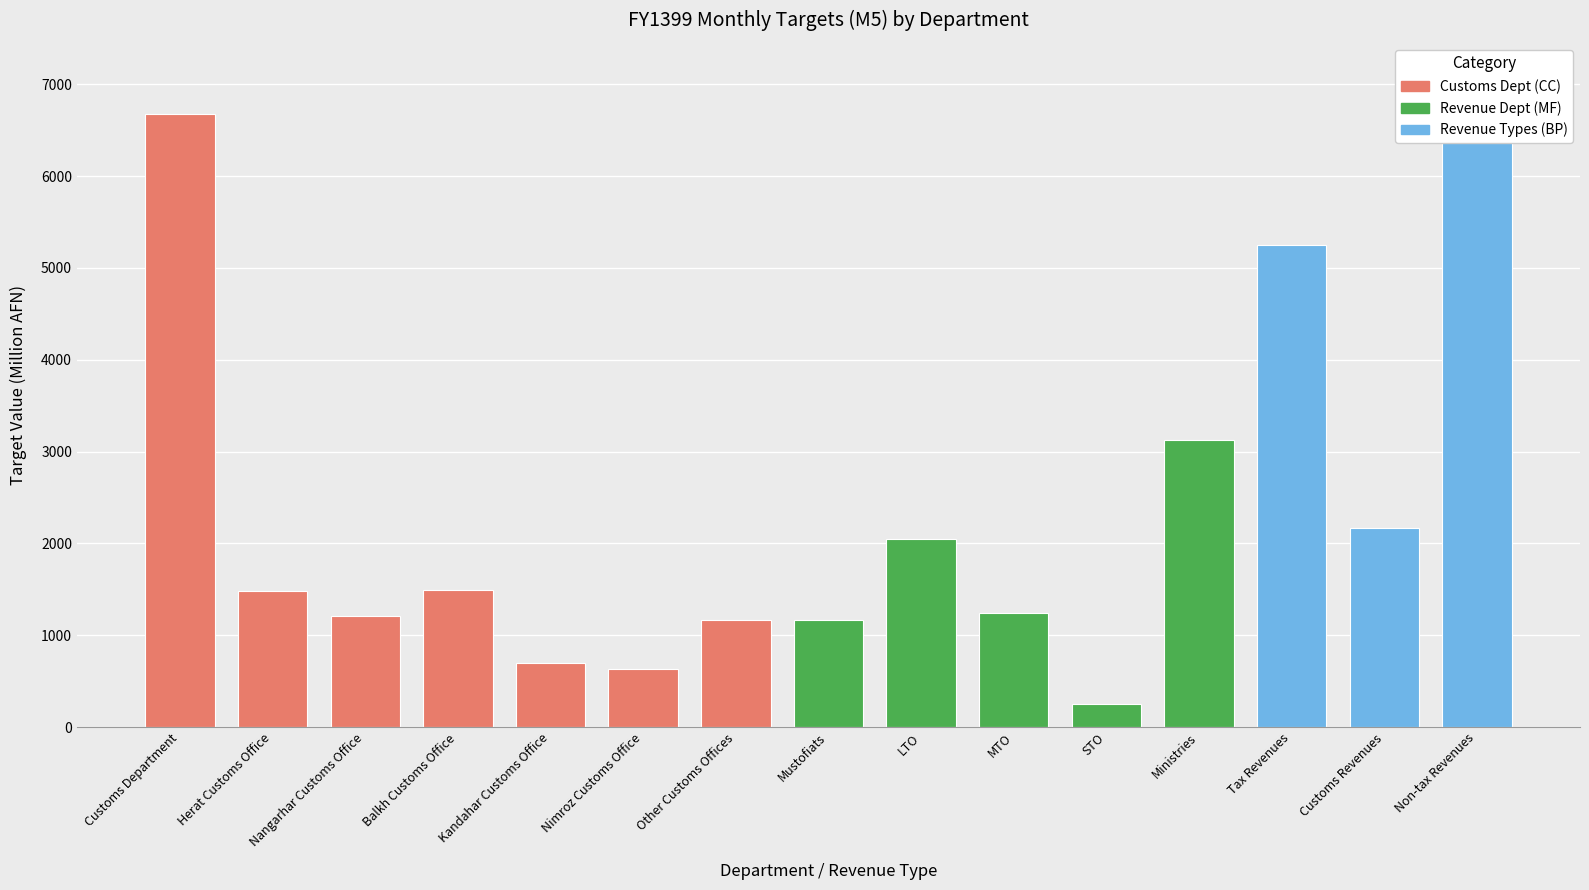

True or false: M5 has a value of 257.2 at STO.

True